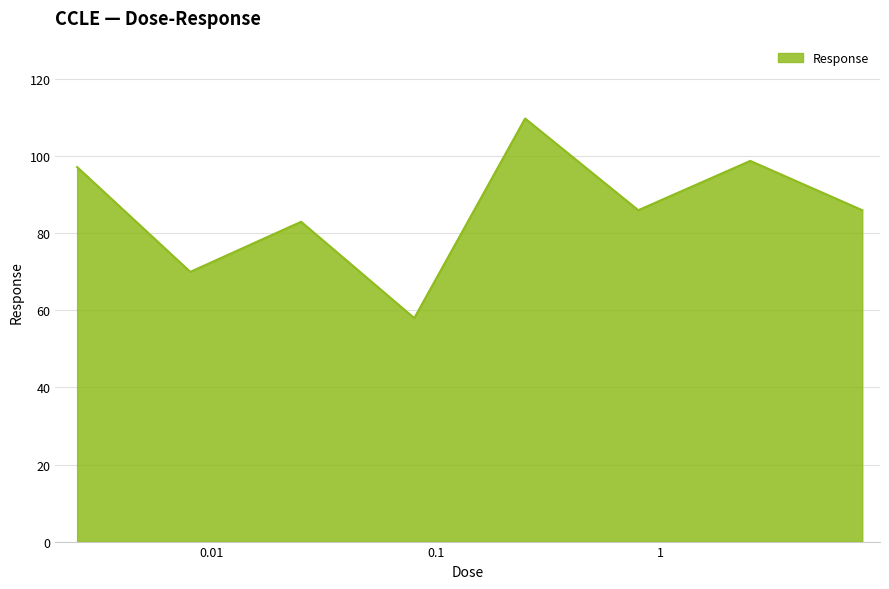

What is the difference between the maximum and second lowest values?

39.8